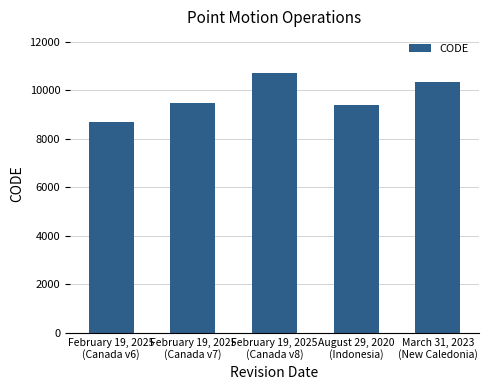

Which label corresponds to the largest value in the chart?

February 19, 2025
(Canada v8)